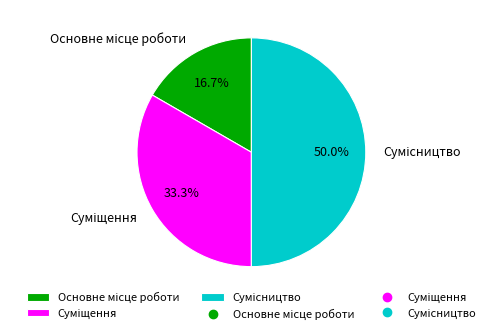

How many segments does this pie chart have?

3